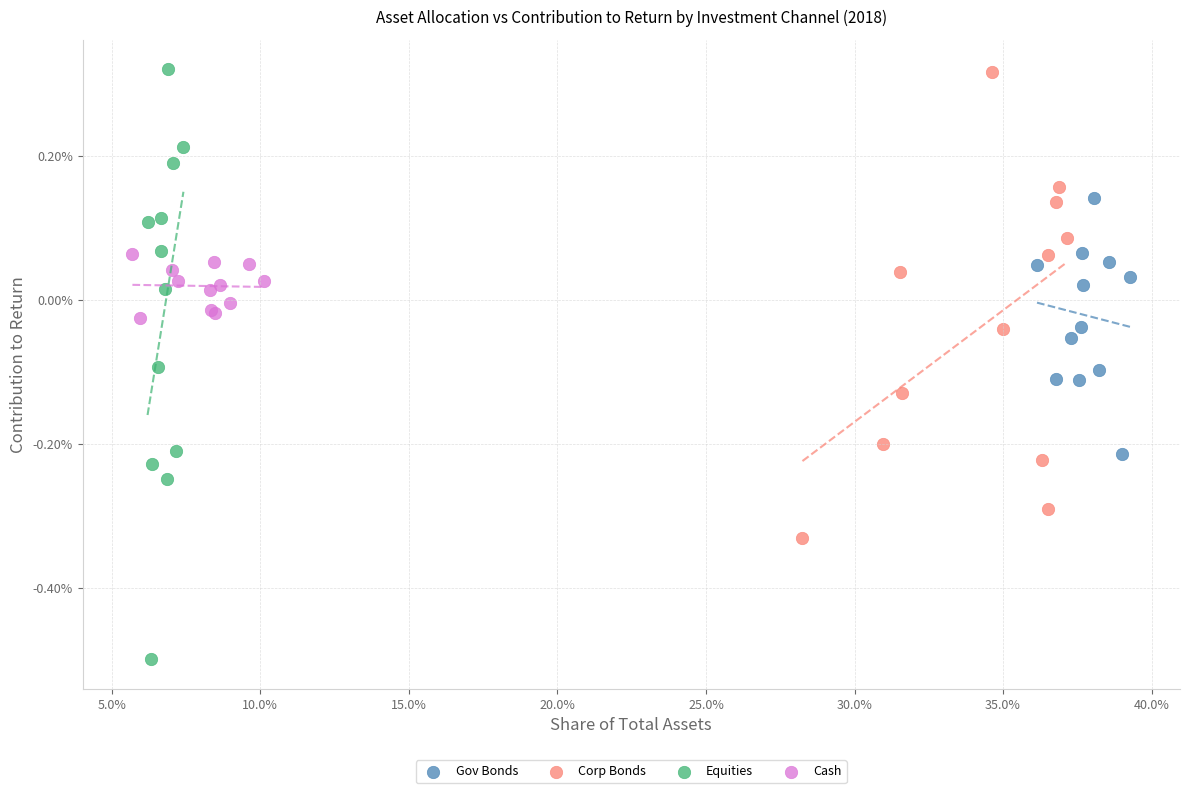

Which series has the largest Y range (max minus min)?

Equities